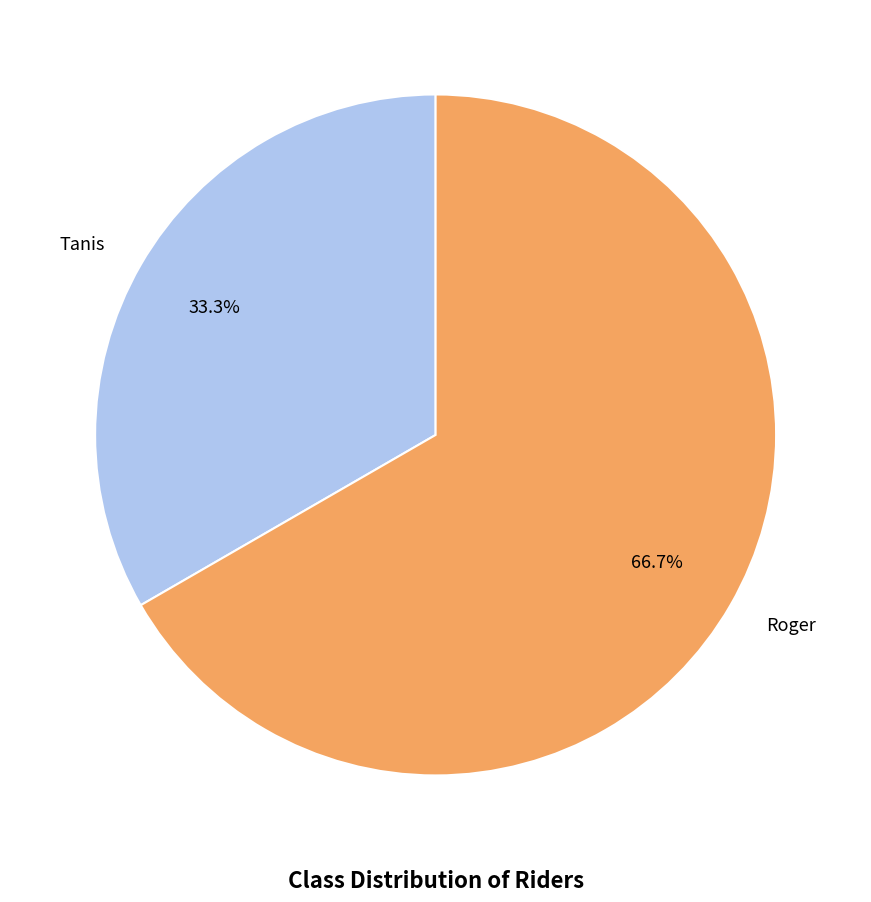

To the nearest percent, what is the combined percentage of Tanis and Roger?

100%